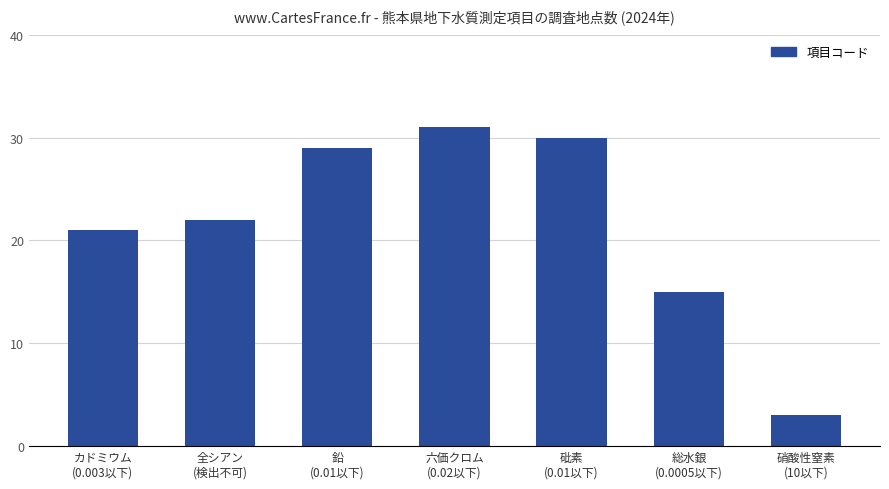

Which label corresponds to the largest value in the chart?

六価クロム
(0.02以下)